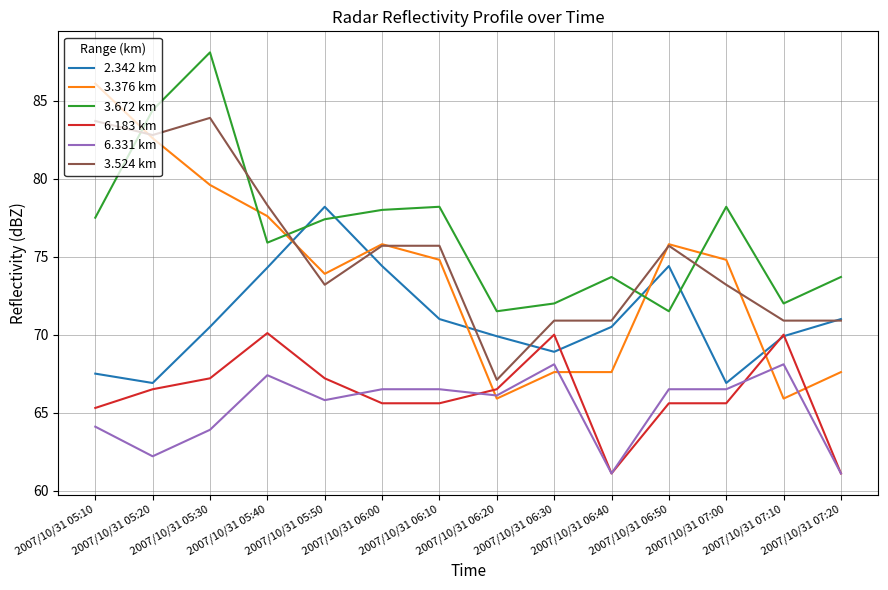

What is the difference between the second highest and minimum values in the 3.376 km series?

16.7